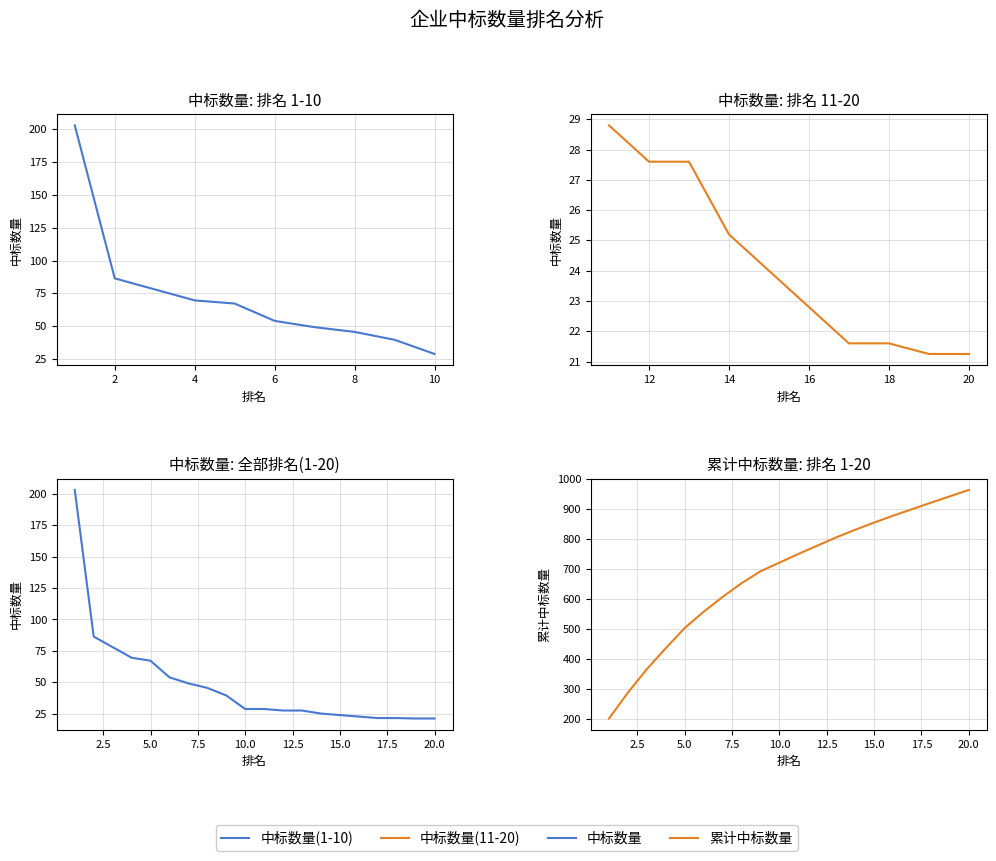

What is the difference between the maximum and minimum values?

181.8